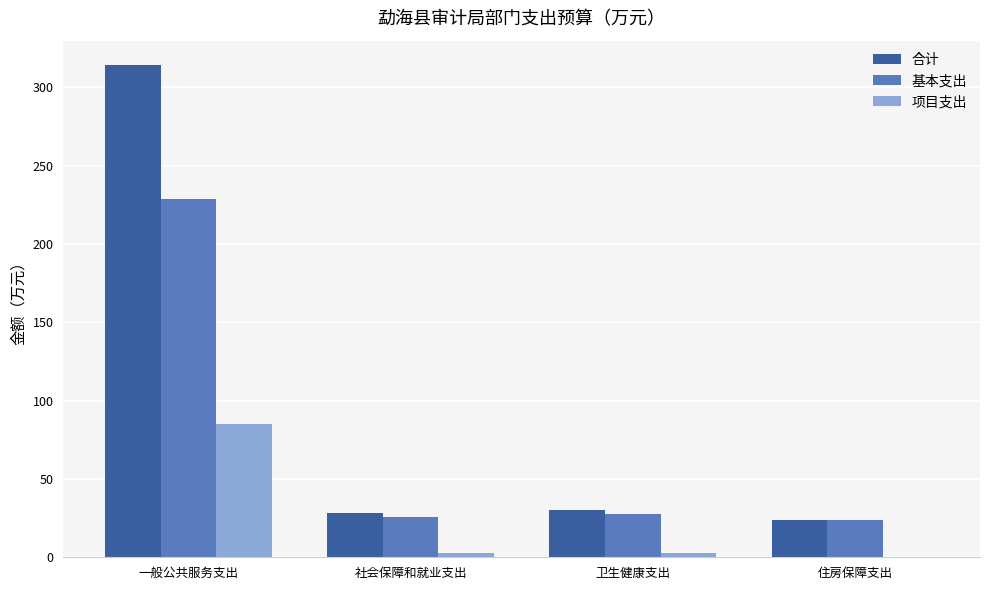

True or false: 基本支出 has a value of 25.5 at 社会保障和就业支出.

True